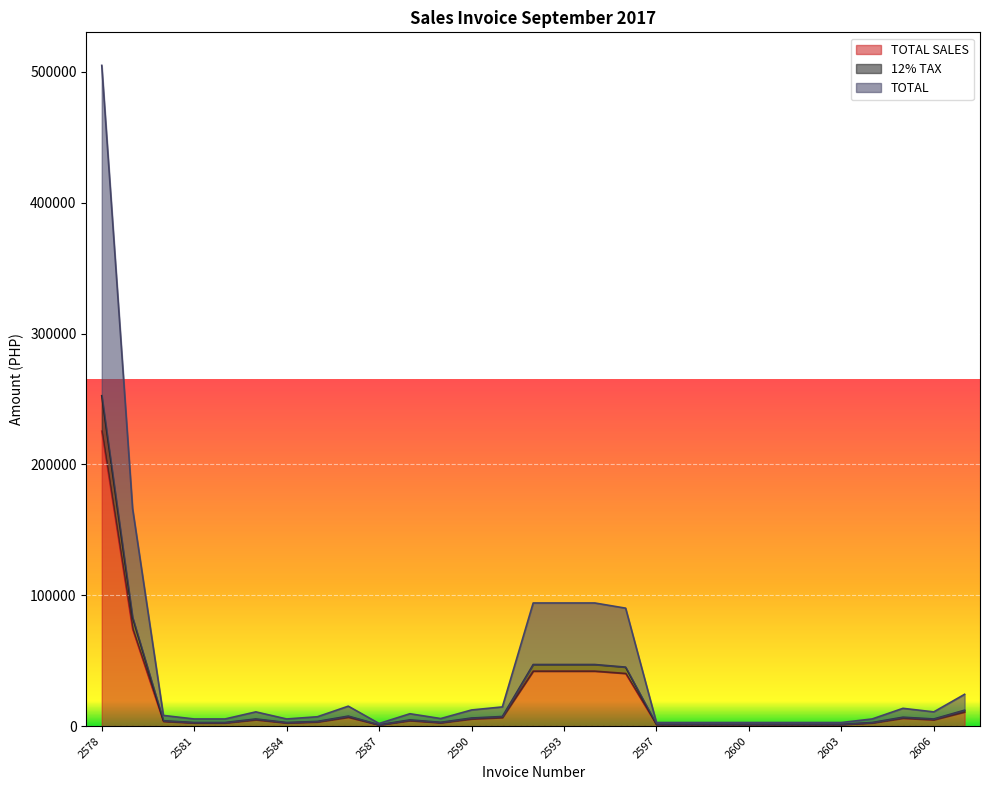

True or false: TOTAL SALES and TOTAL intersect in this chart.

False